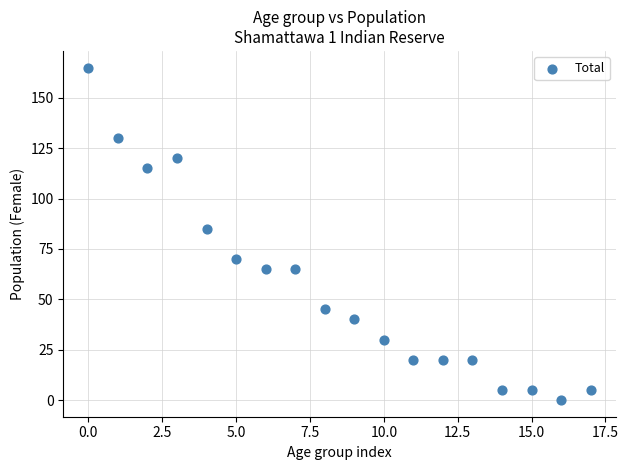

What is the range of Y values (max minus min)?

165